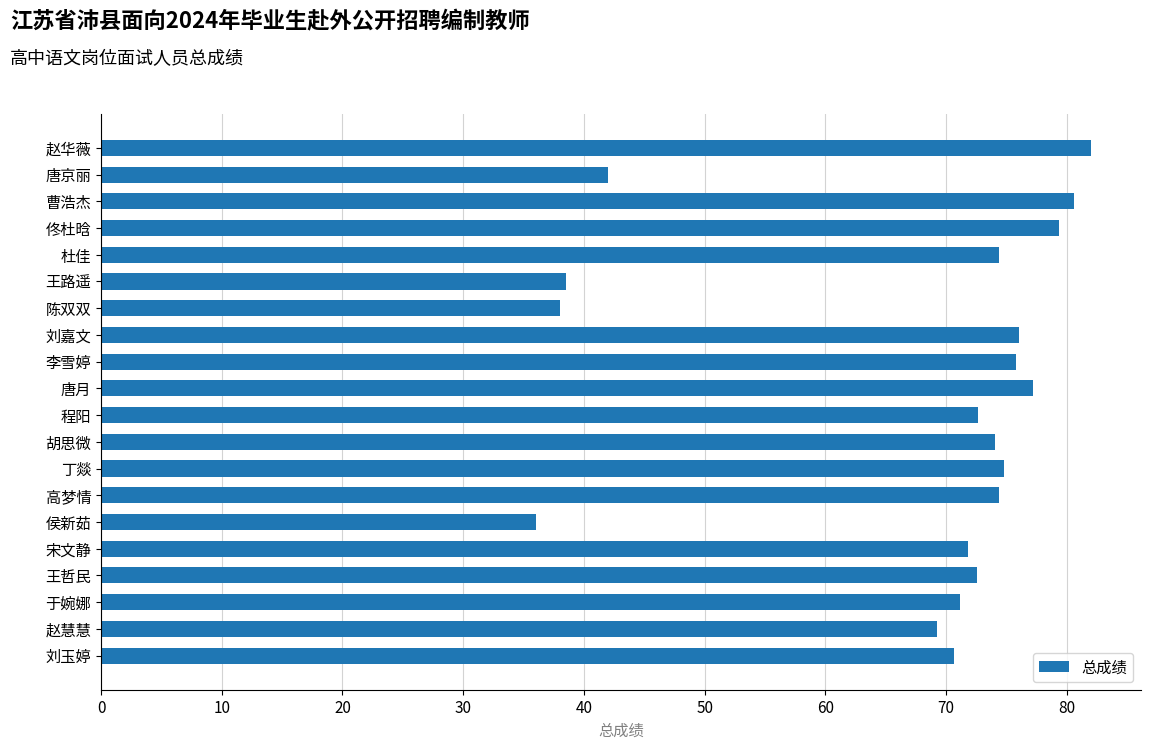

What is the label of the 4th bar from the bottom?

王哲民